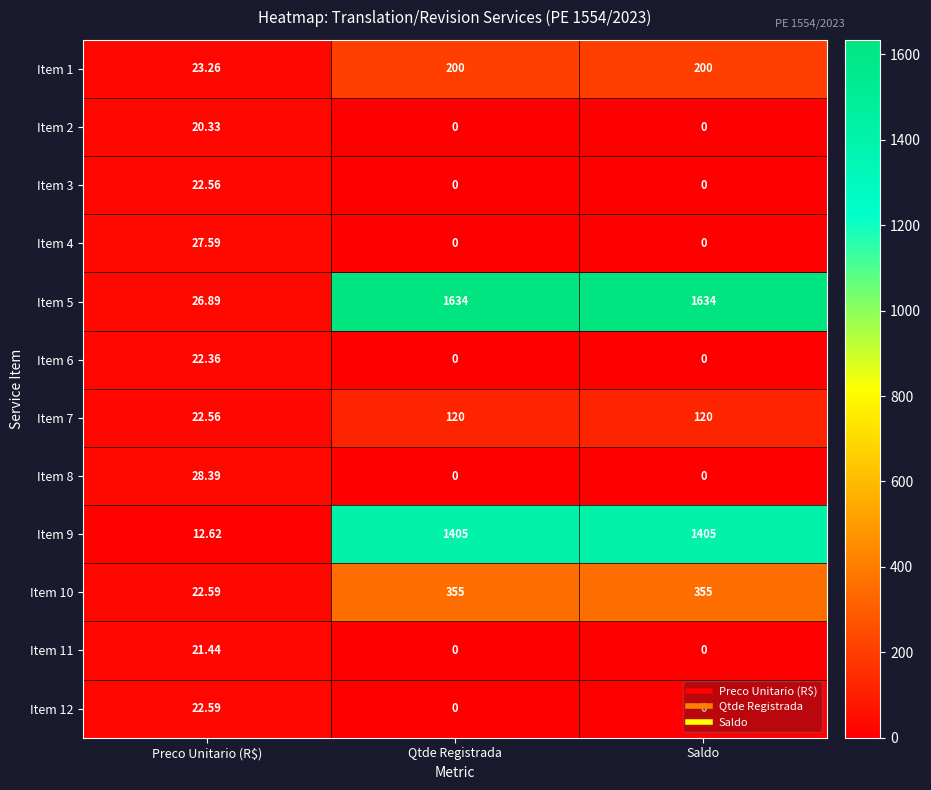

How many data points does each series have?

3